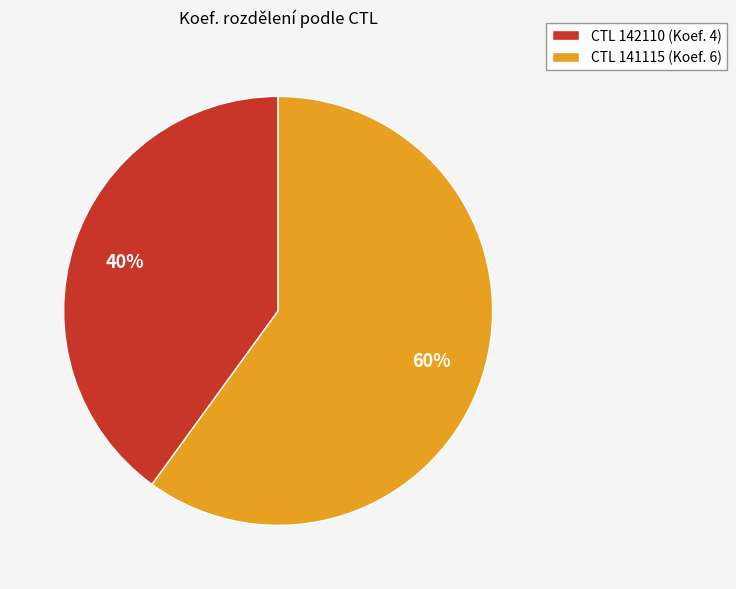

What is the smallest slice in the pie chart?

CTL 142110 (Koef. 4)